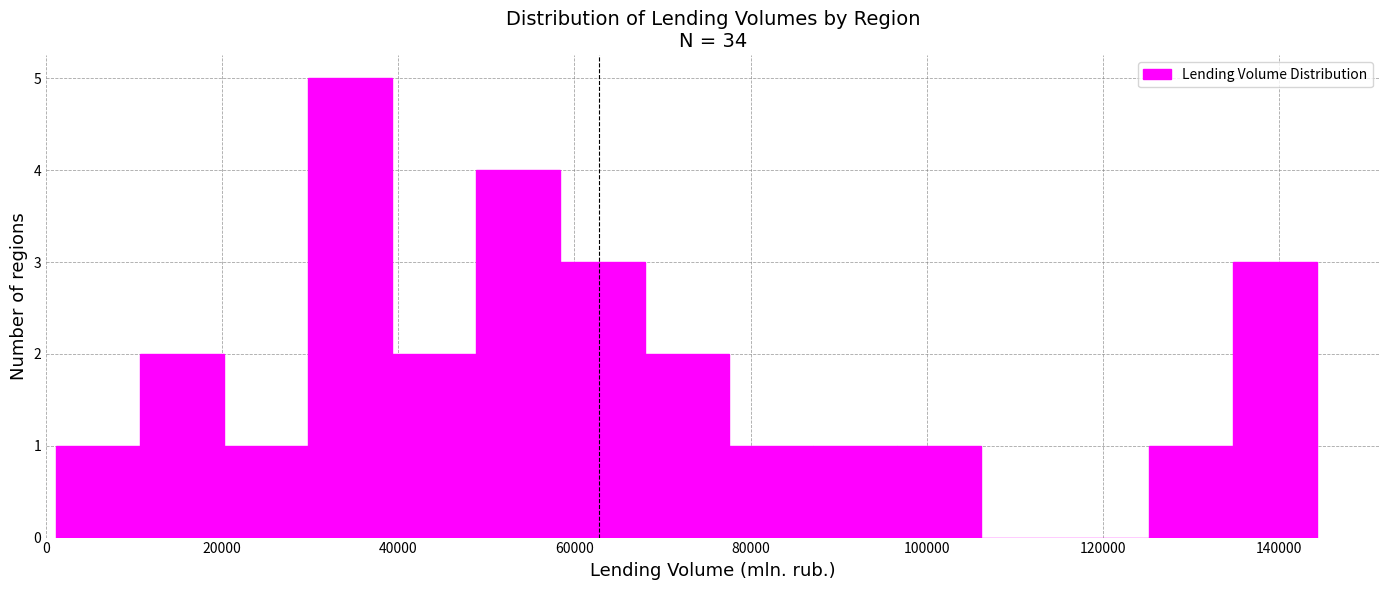

How tall is the bar that spans 20000 to 30000 on the x-axis? Neither the bar edges nor the heights are printed on the chart, so give them approximately, as read against the axes.

1